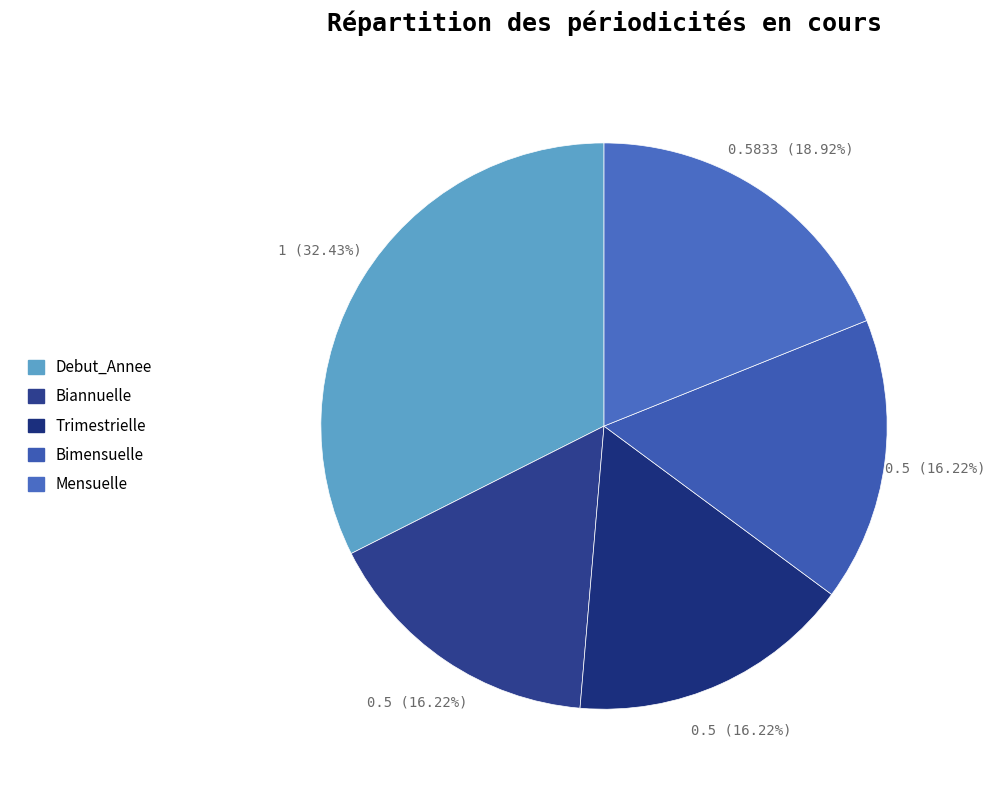

What is the largest slice in the pie chart?

Debut_Annee